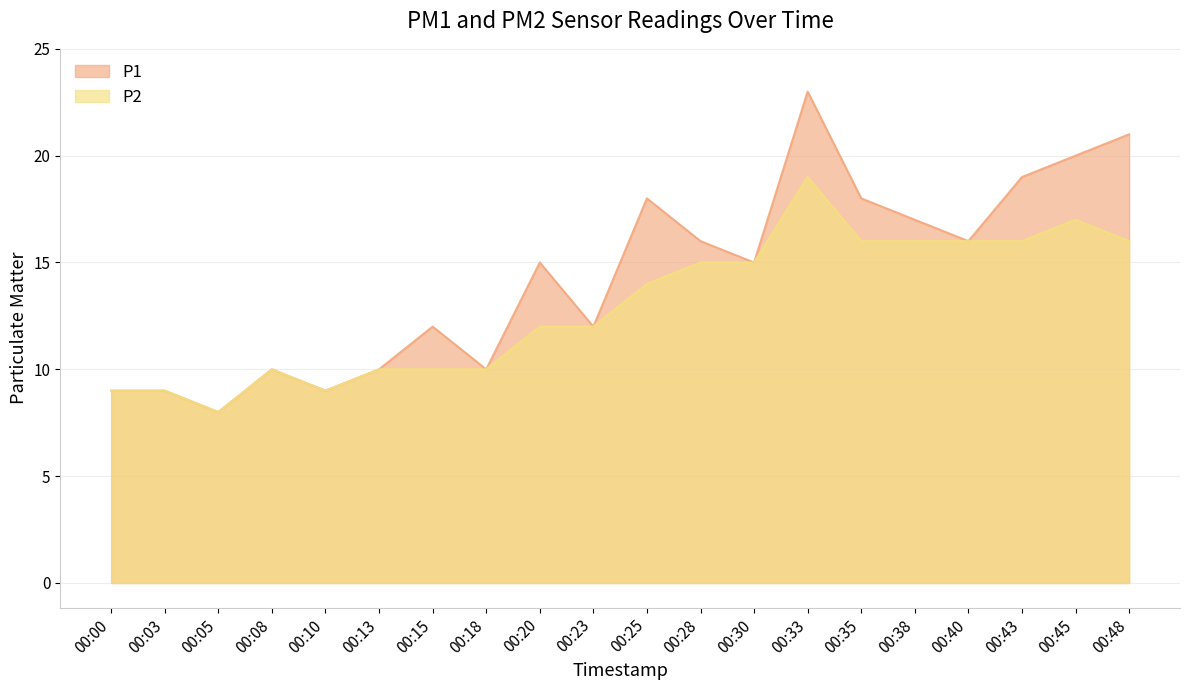

Which series has the largest total across all categories?

P1